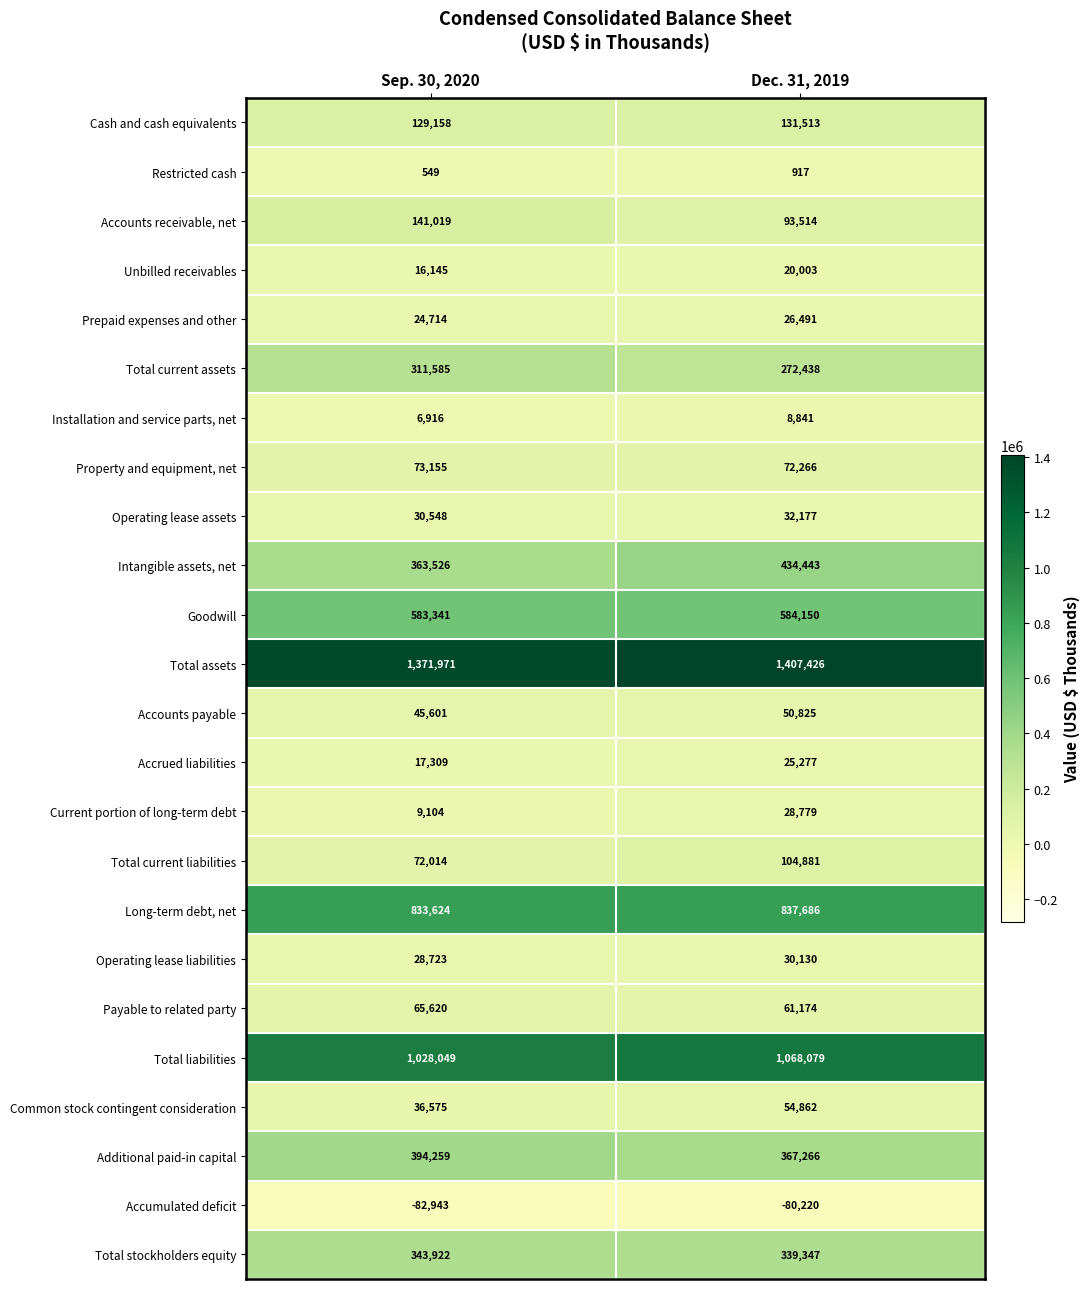

Which series changed the most between Sep. 30, 2020 and Dec. 31, 2019?

Intangible assets, net